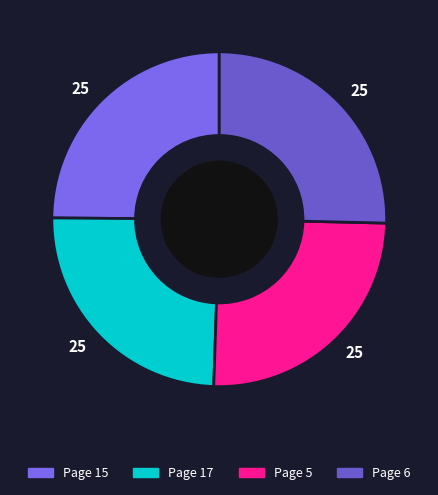

Which slice is the smallest?

Page 17, The Hare of Inaba